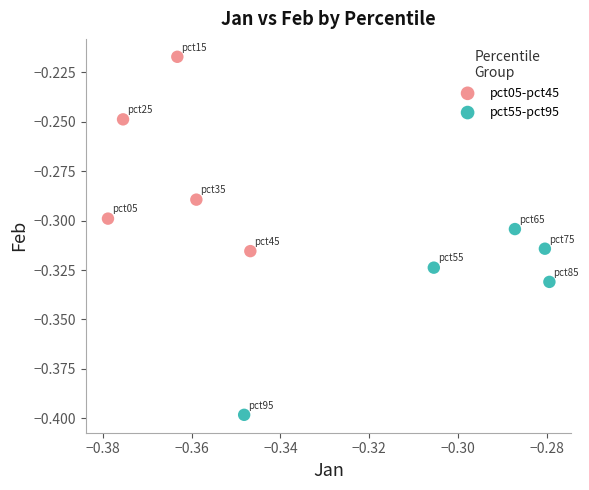

Which series has the widest spread of Y values?

pct05-pct45